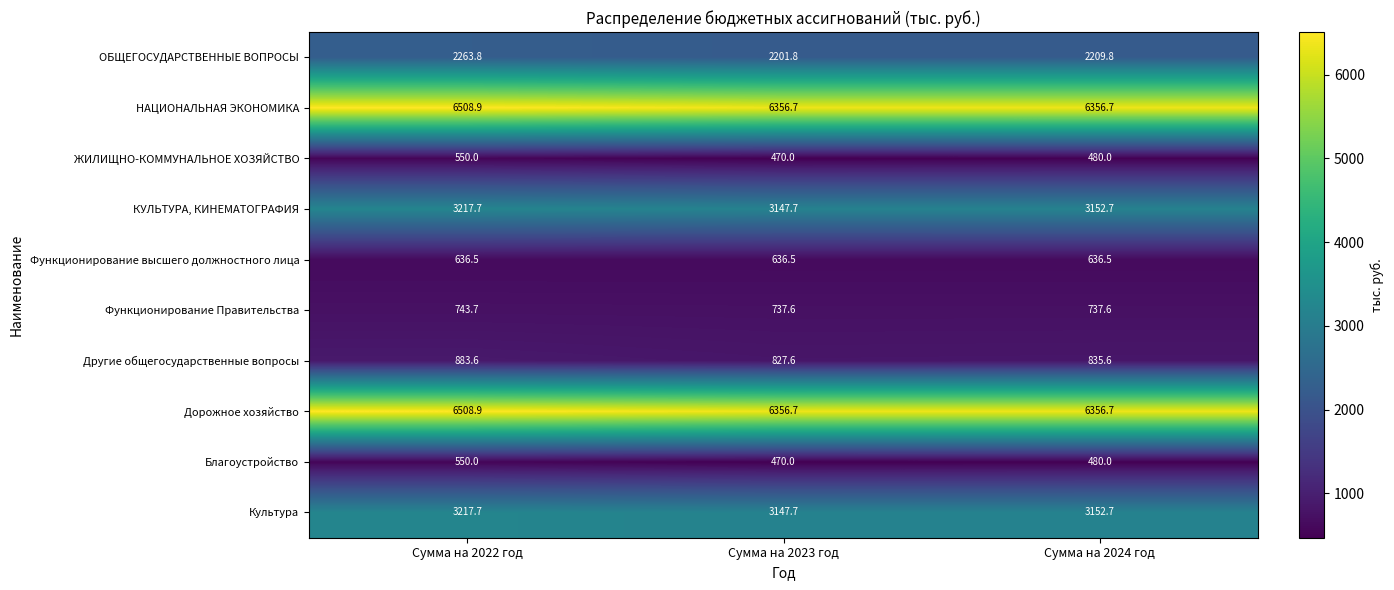

At how many categories does at least one series exceed 3153?

3